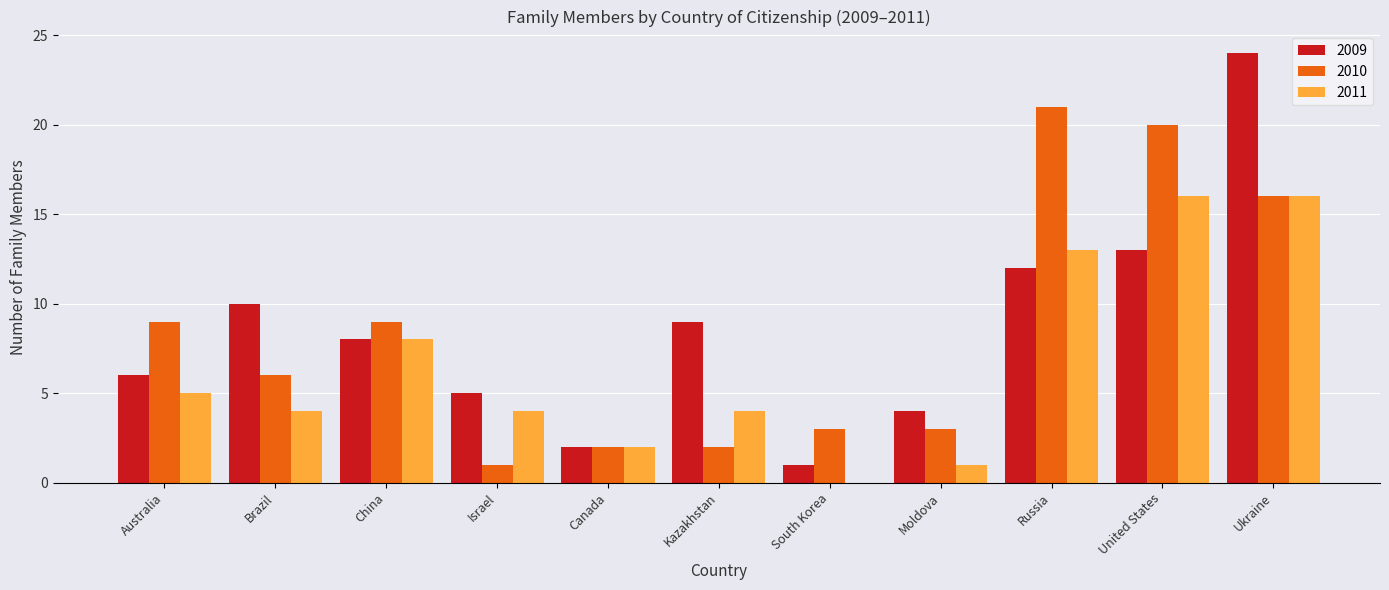

Which series changed the most between Russia and United States?

2011